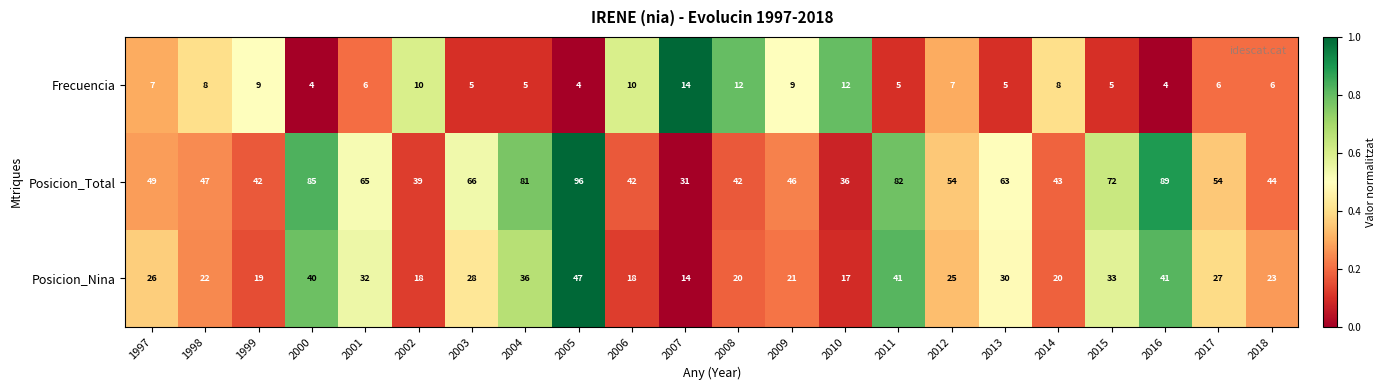

Is it true that Frecuencia equals 4 at 2014?

False